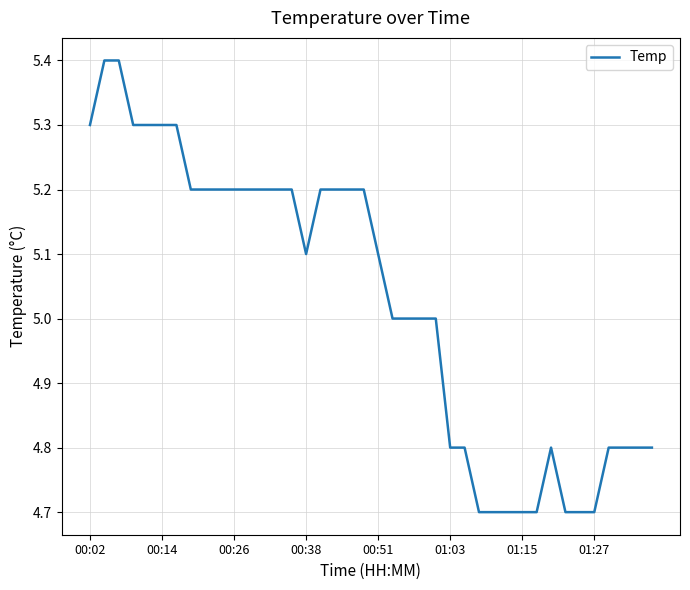

What is the difference between the maximum and minimum values?

0.7